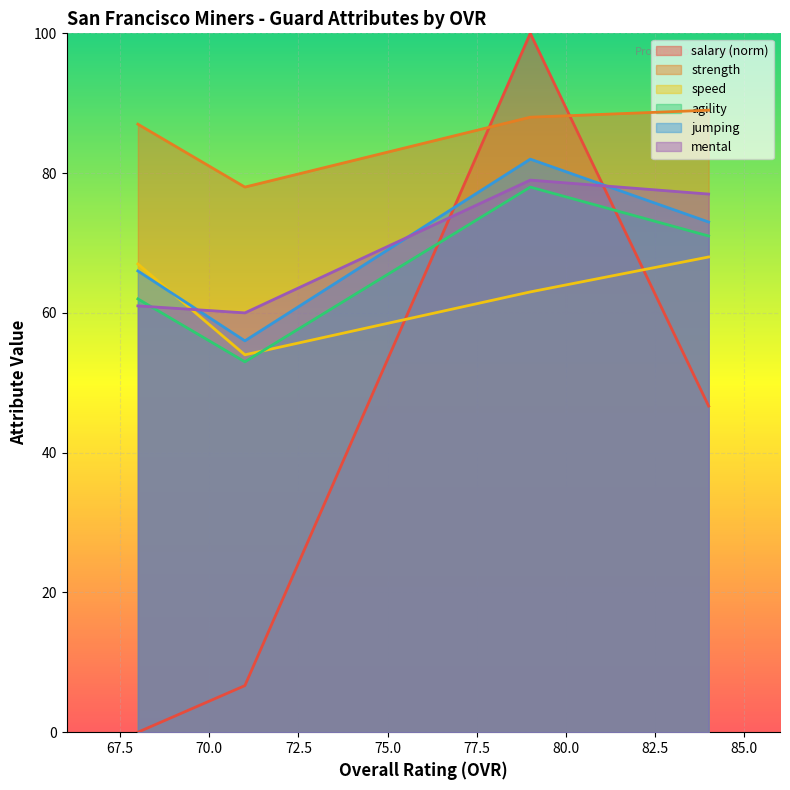

Which series has the largest range (max minus min)?

salary (norm)